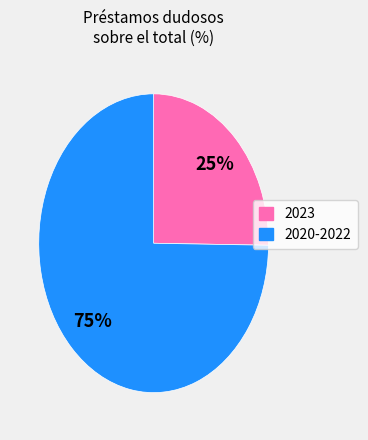

Is there a majority slice in this chart?

Yes